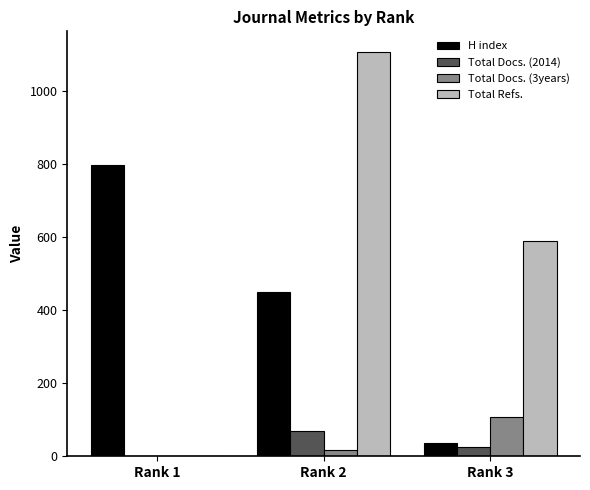

Count the Total Docs. (2014) values in the range 0 to 69.

3